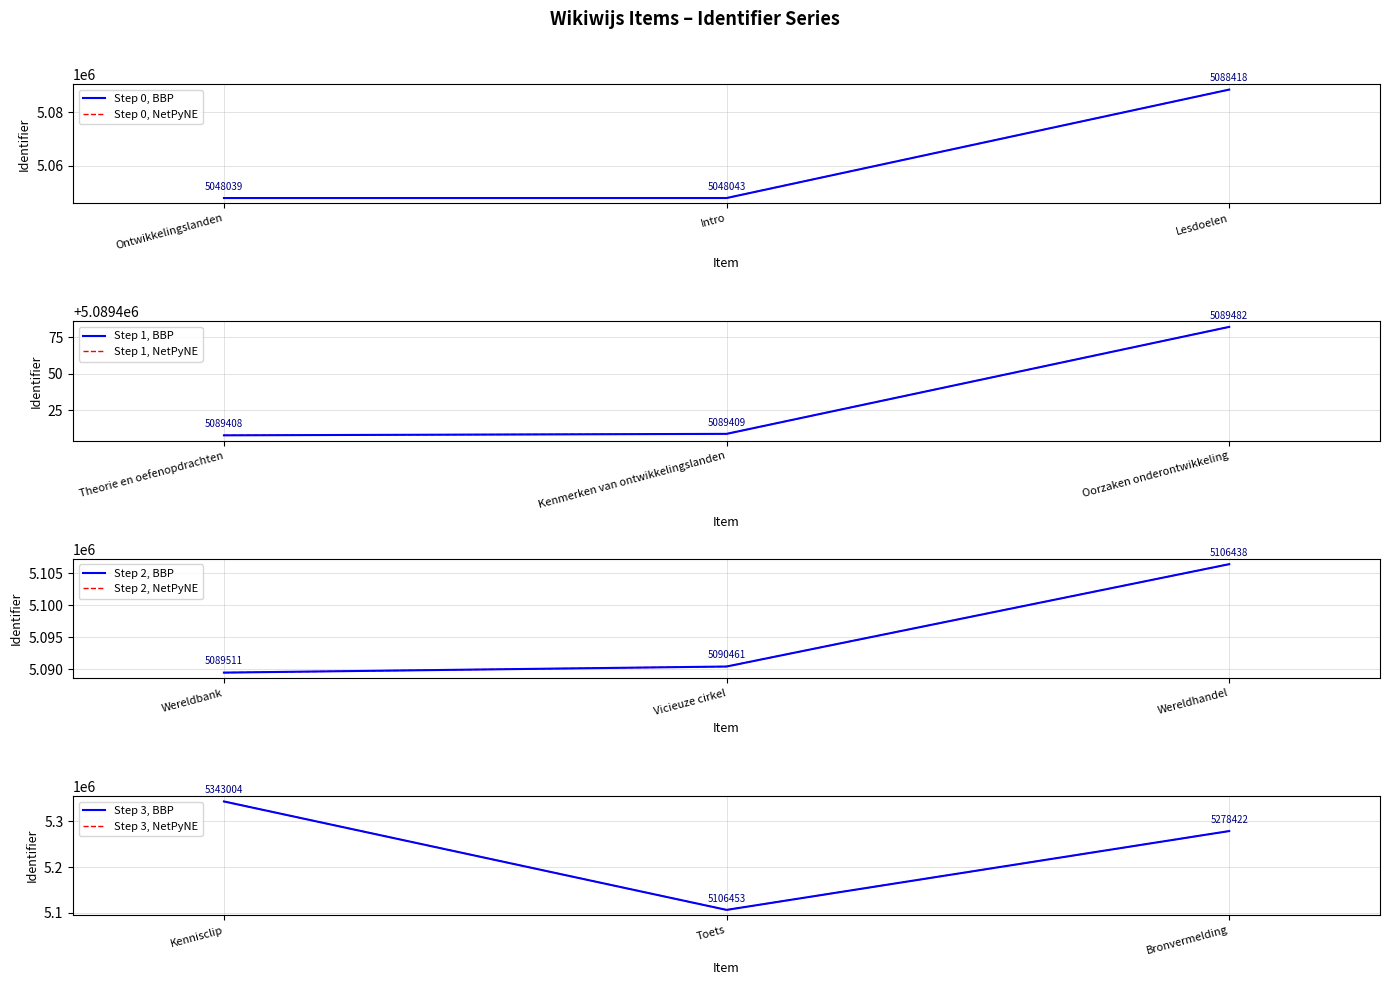

List the labels in order of value, largest first.

Kennisclip, Bronvermelding, Toets, Wereldhandel, Vicieuze cirkel, Wereldbank, Oorzaken onderontwikkeling, Kenmerken van ontwikkelingslanden, Theorie en oefenopdrachten, Lesdoelen, Intro, Ontwikkelingslanden